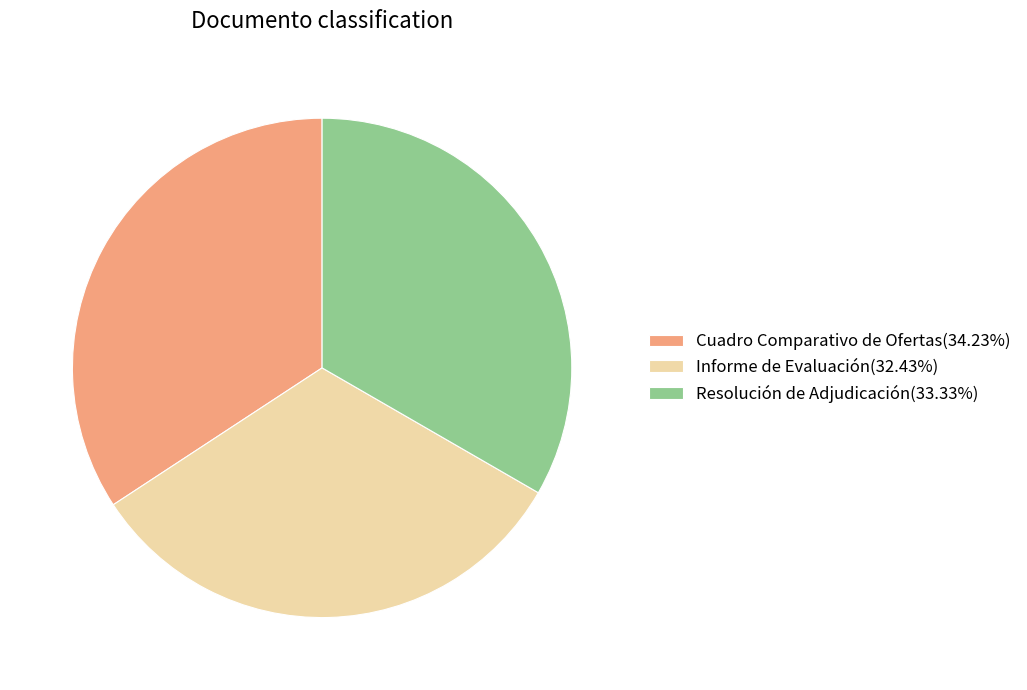

Approximately how many times larger is the value at Cuadro Comparativo de Ofertas(34.23%) compared to Informe de Evaluación(32.43%)?

1.1